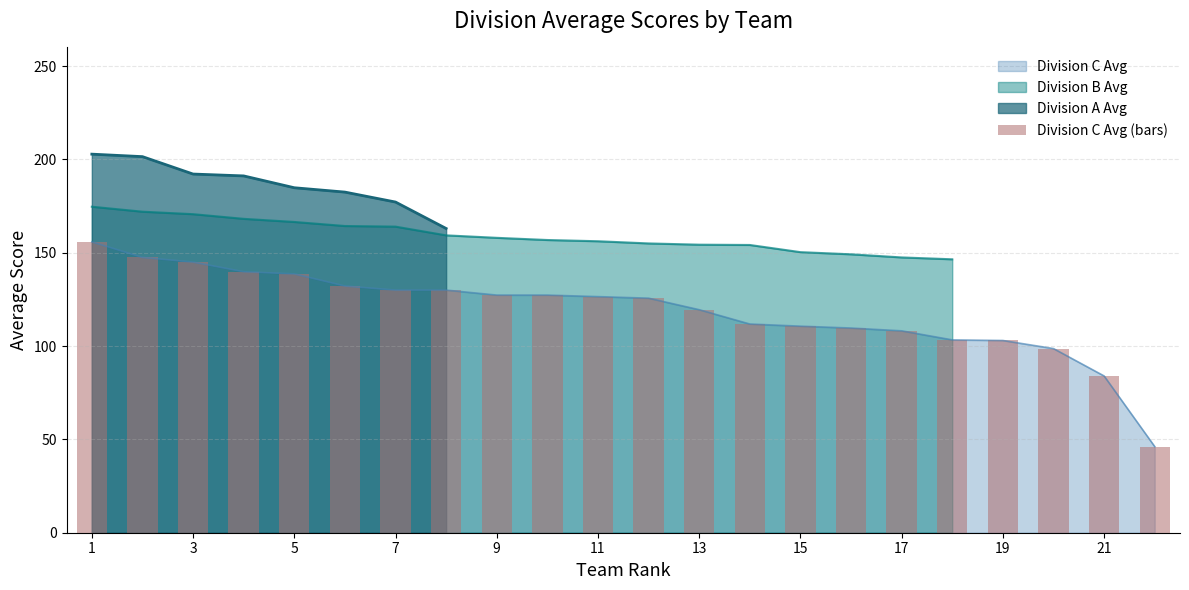

What is the maximum value for Division C Avg?

155.8